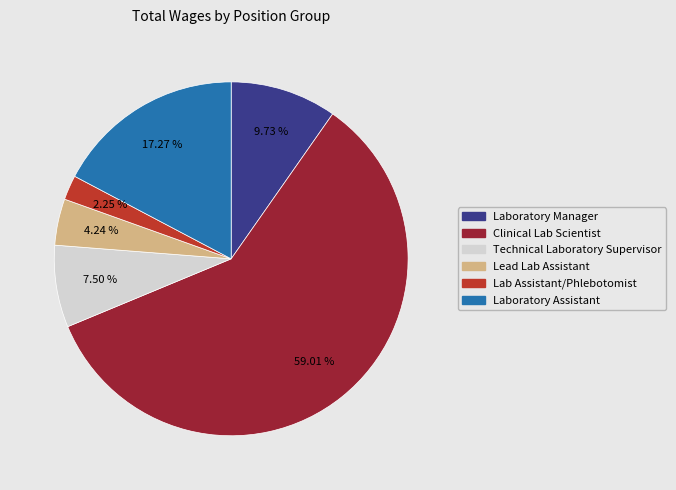

Combined, what portion of the pie is Laboratory Assistant and Clinical Lab Scientist?

76.3%